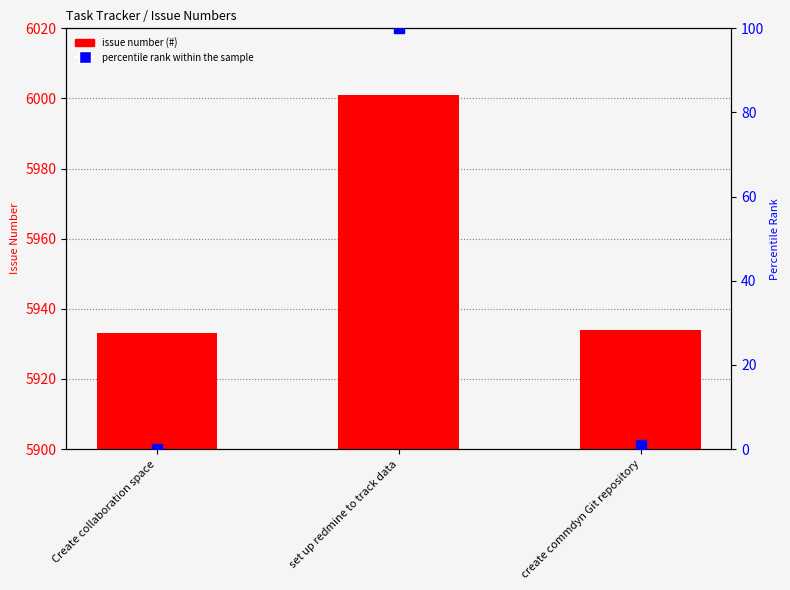

At how many categories does at least one series exceed 5601?

3